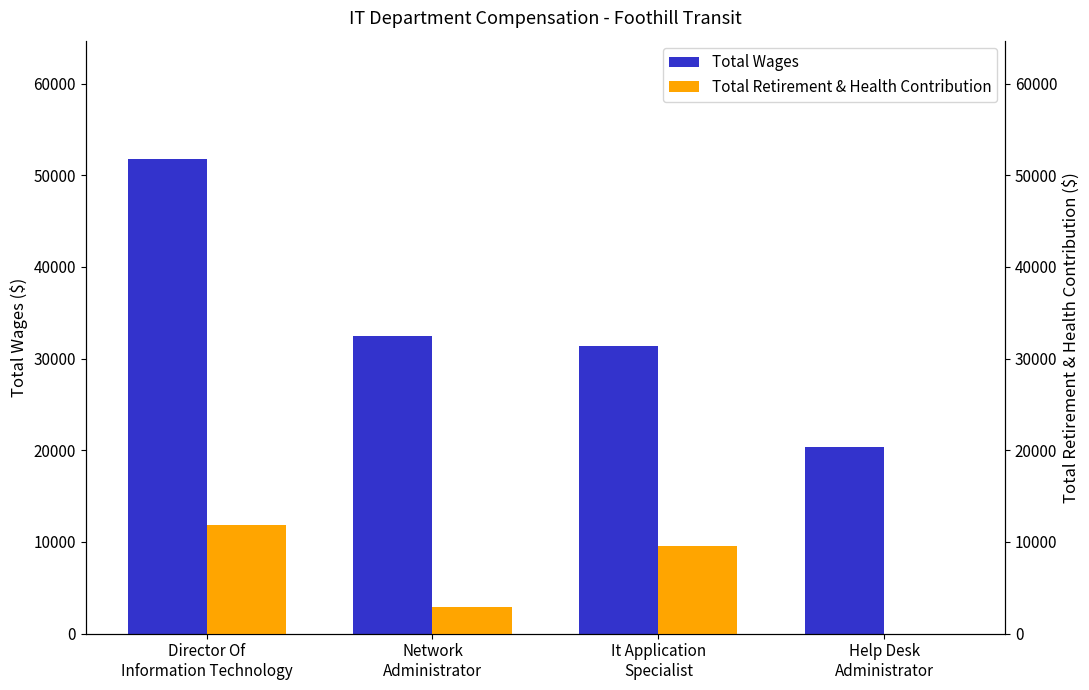

Reading right to left, what are all the values shown in this chart?

Total Wages: 20394	31363	32506	51743
Total Retirement & Health Contribution: 0	9547	2904	11901